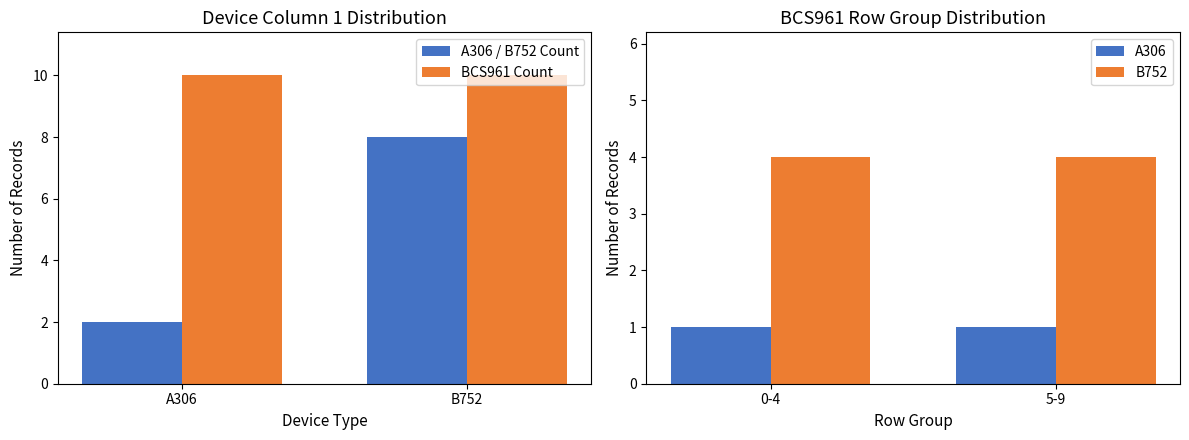

The BCS961 Count series shows 15 at B752. True or false?

False